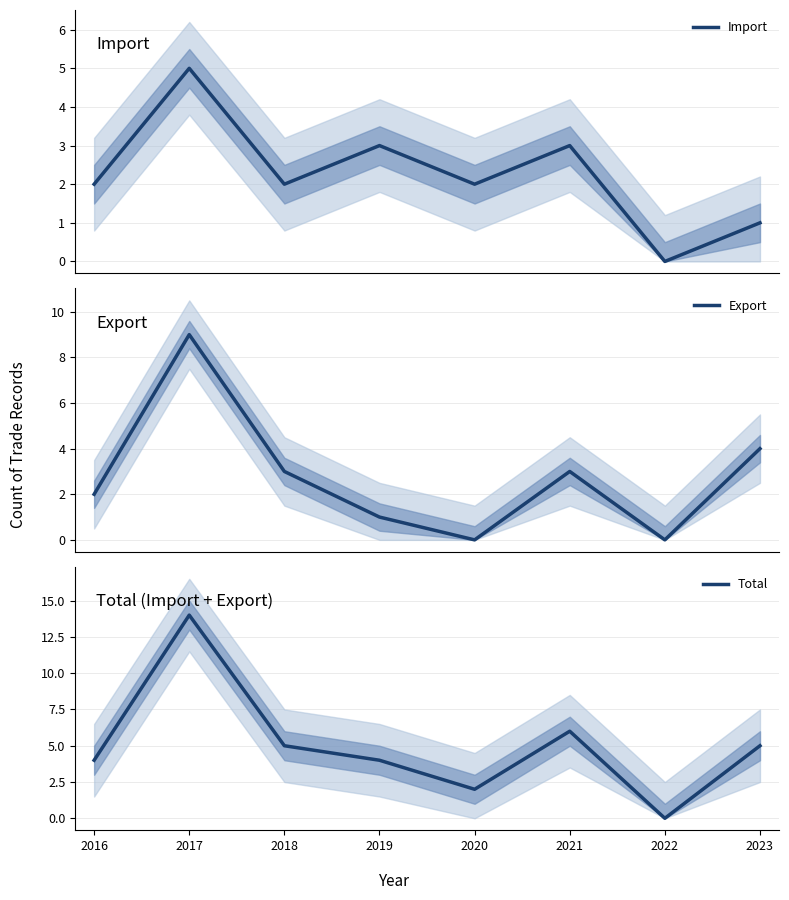

What is the difference between the second highest and second lowest values in the Import series?

2